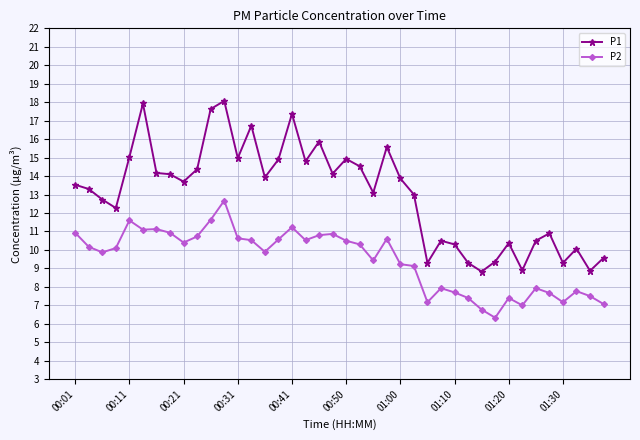

True or false: P1 has more than 2 points higher than both neighbors.

True